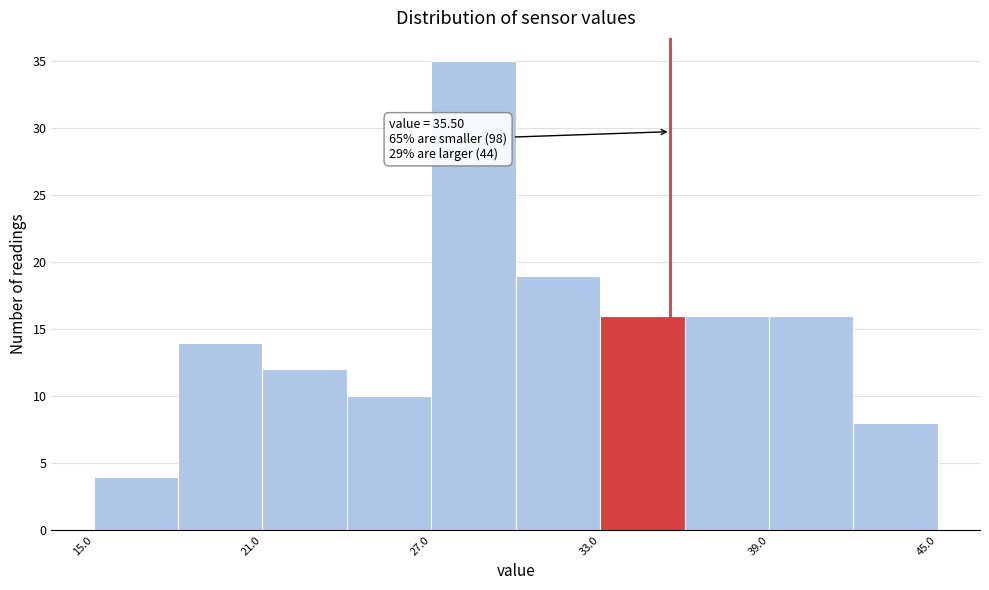

Read against the x-axis, roughly where is the centre of the tallest bar?

29